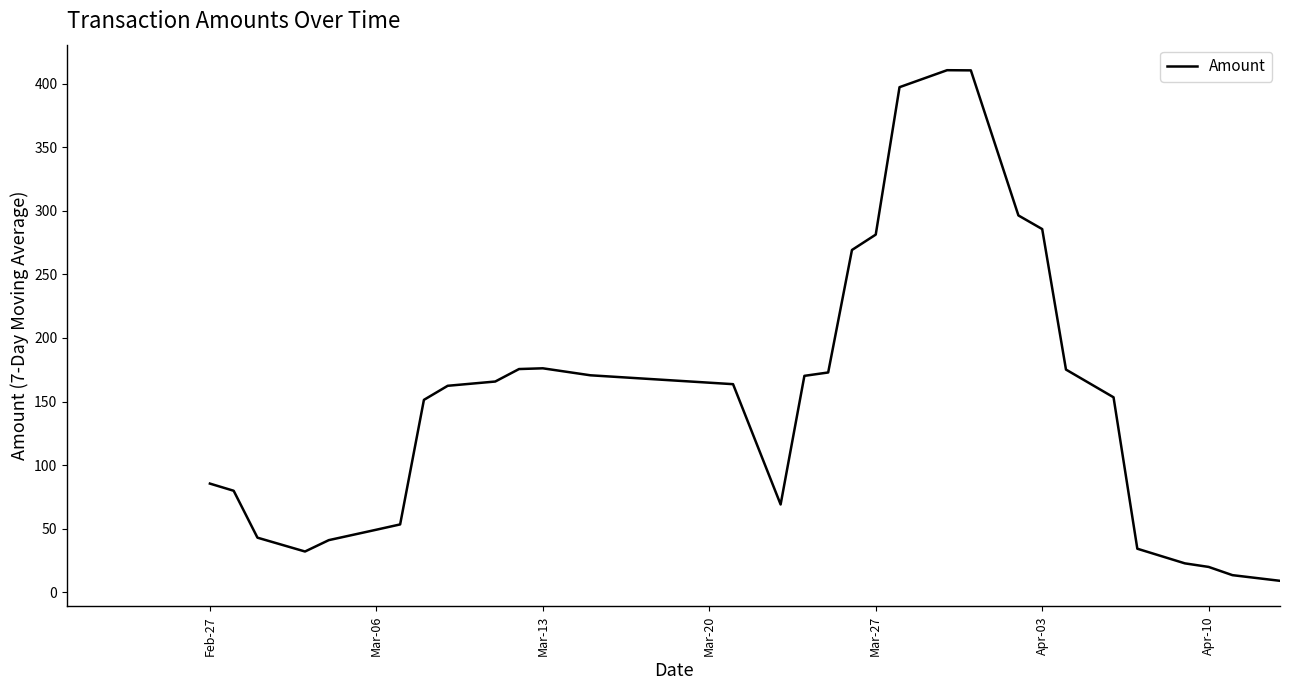

What is the smallest value displayed?

8.9